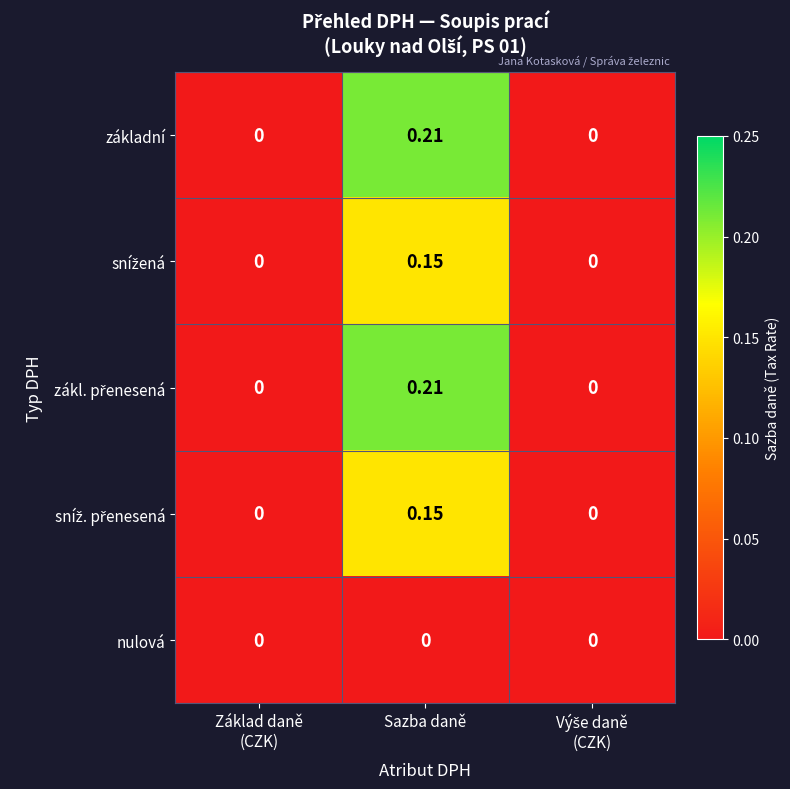

At which category is the sum across all series the highest?

Sazba daně